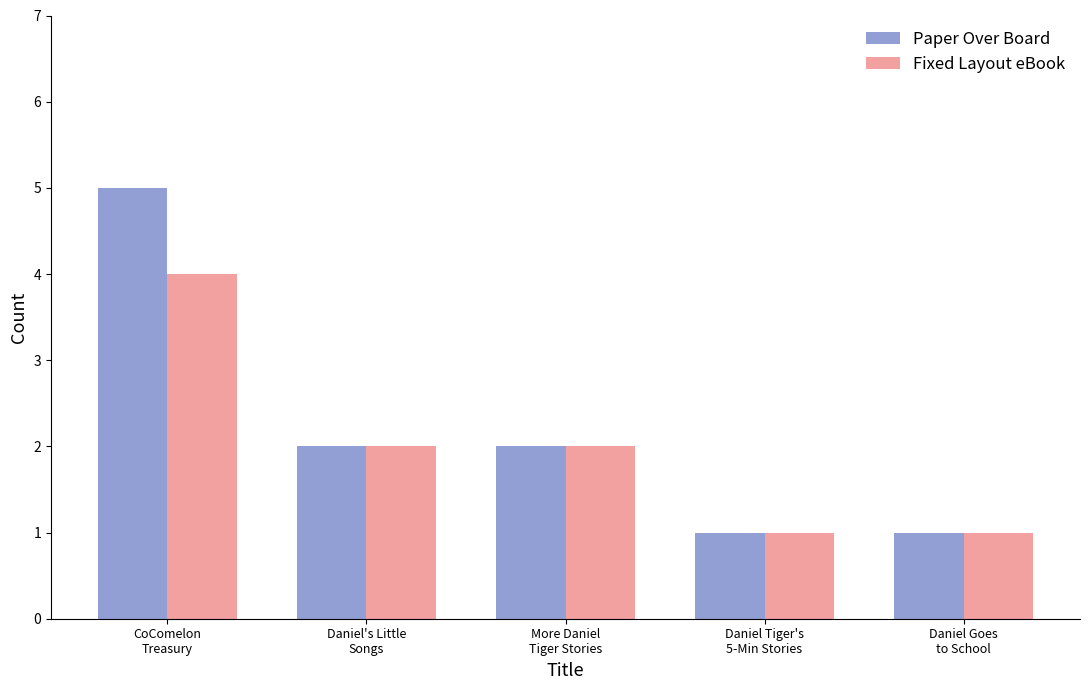

What is the difference between the Fixed Layout eBook values at Daniel Goes
to School and CoComelon
Treasury?

3